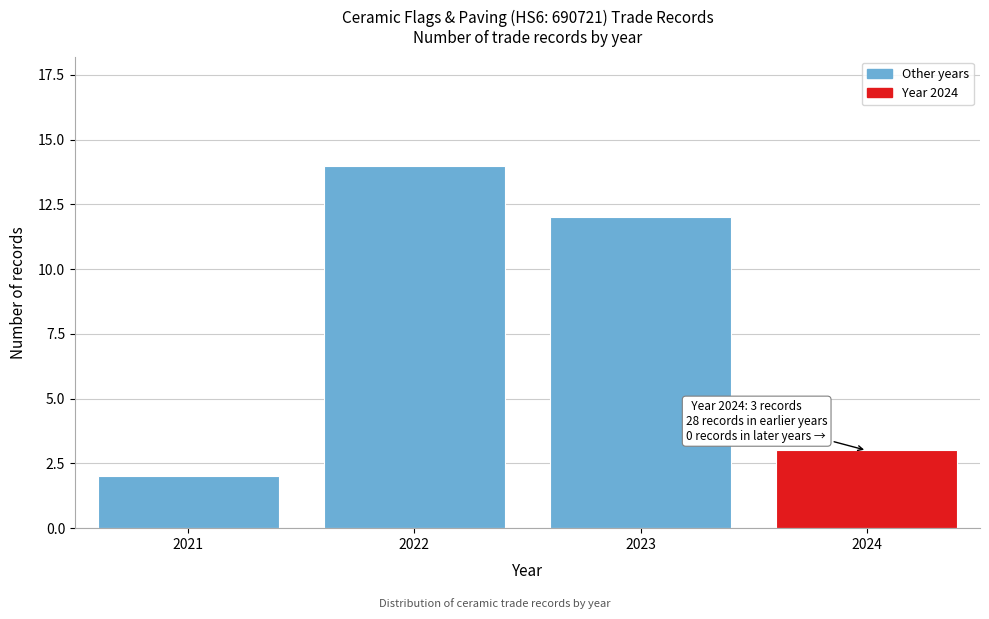

Reading left to right, what are all the values shown in this chart?

2021=2	2022=14	2023=12	2024=3